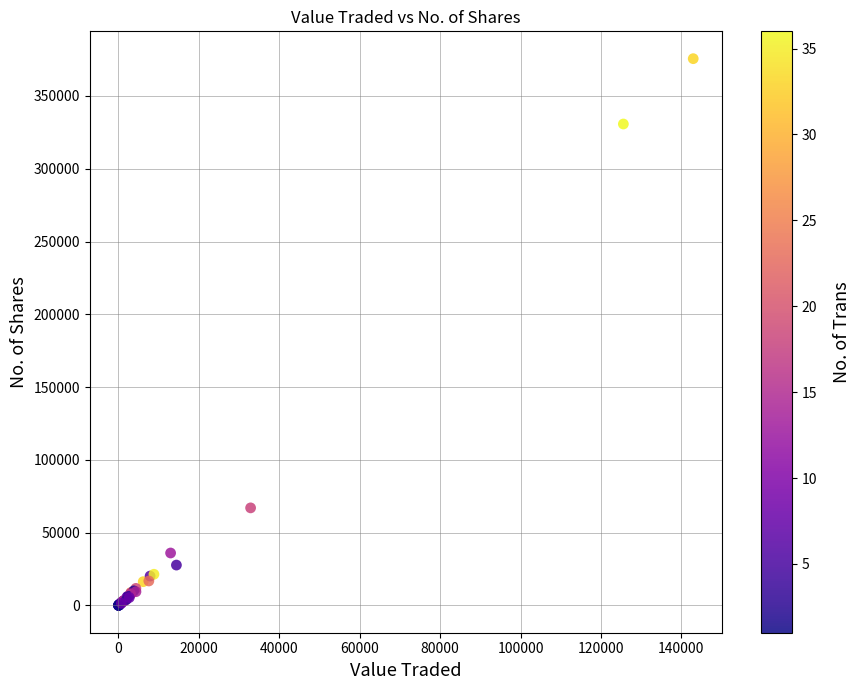

What Y value in the scatter plot is closest to 187817?

67000